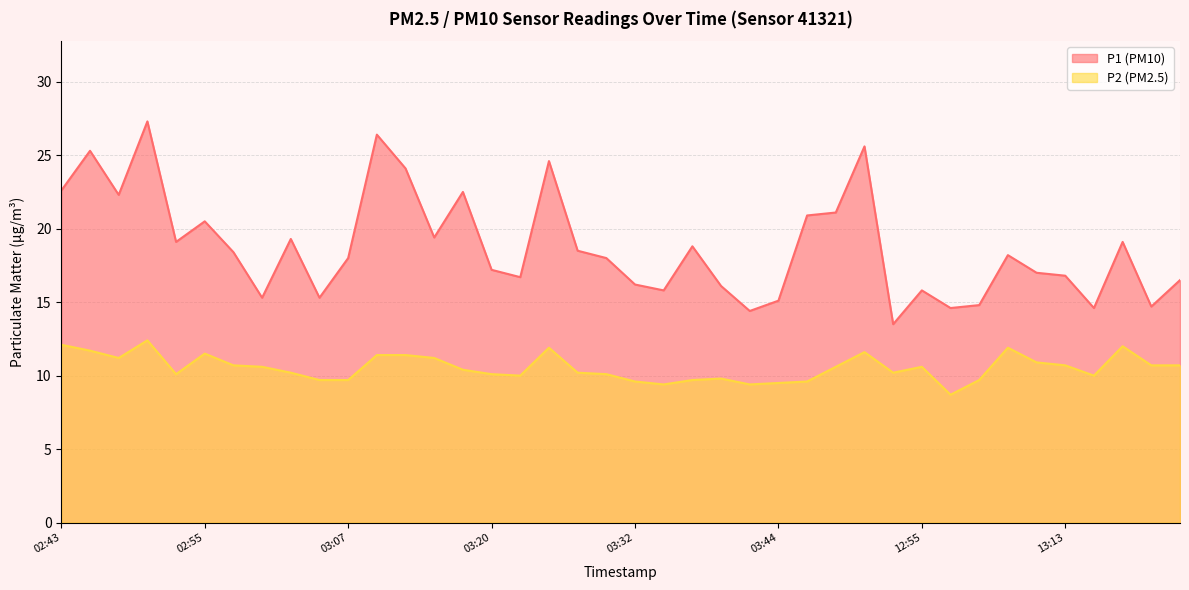

What are all the series names shown in the legend?

P1, P2